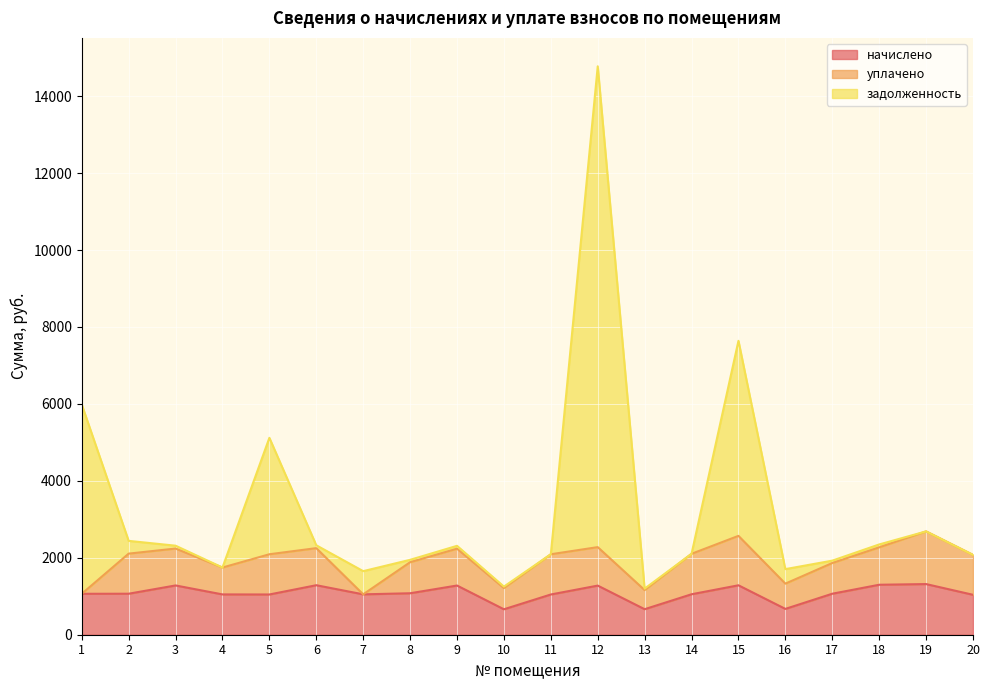

What is the highest value of the начислено series?

1316.7